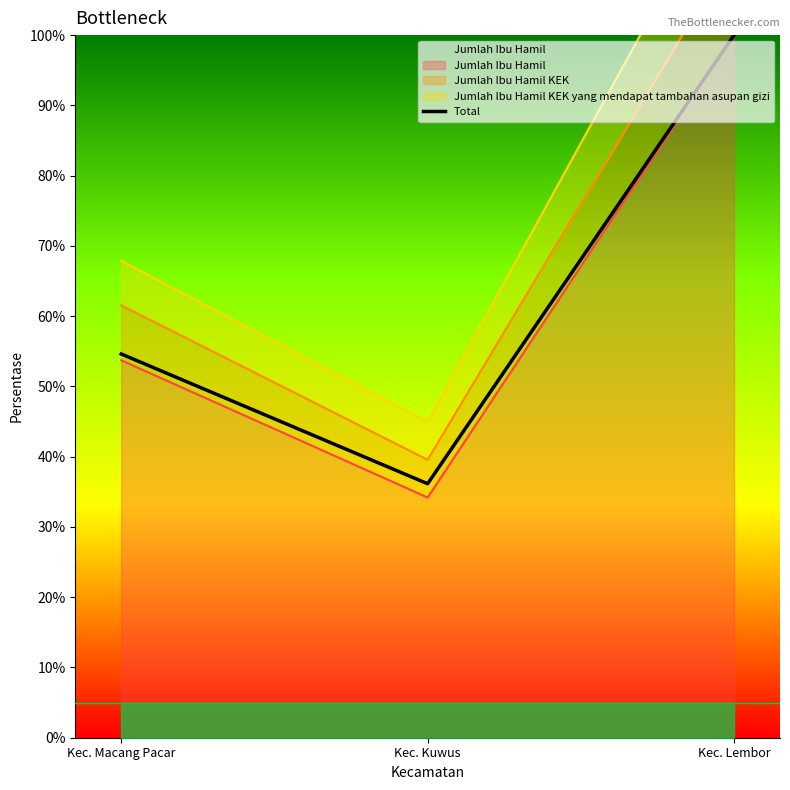

What is the value of the 3rd point from the left?

100.0